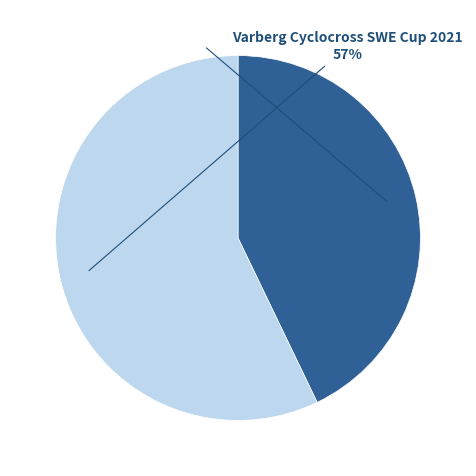

Is it true that Varberg Cyclocross CX Pokalen 2021 is 43% of the pie?

True